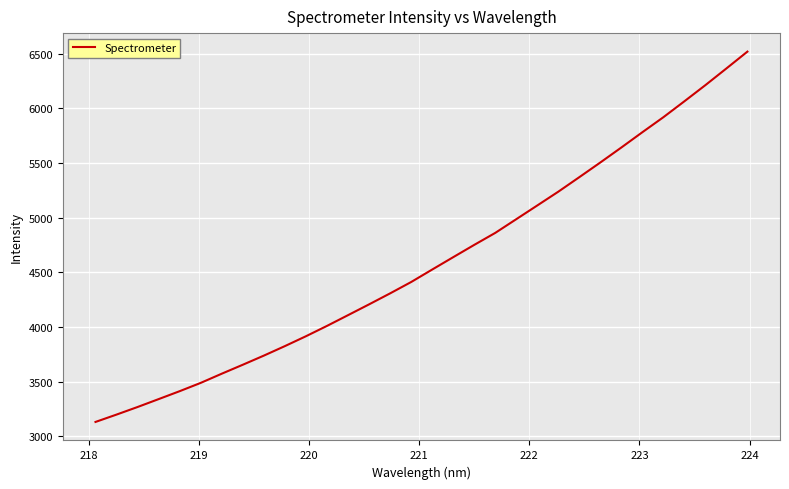

What is the smallest value displayed?

3130.2